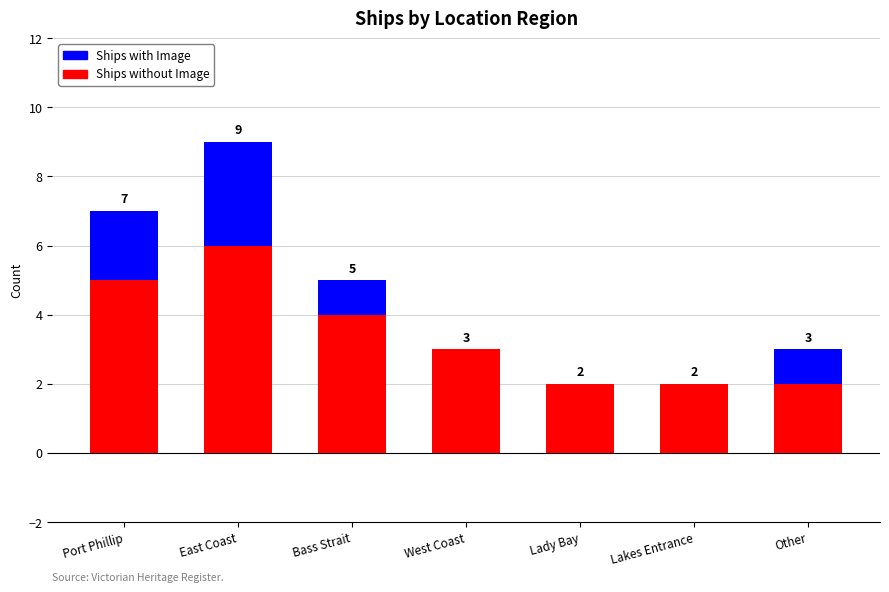

What are all the series names shown in the legend?

Ships with Image, Ships without Image